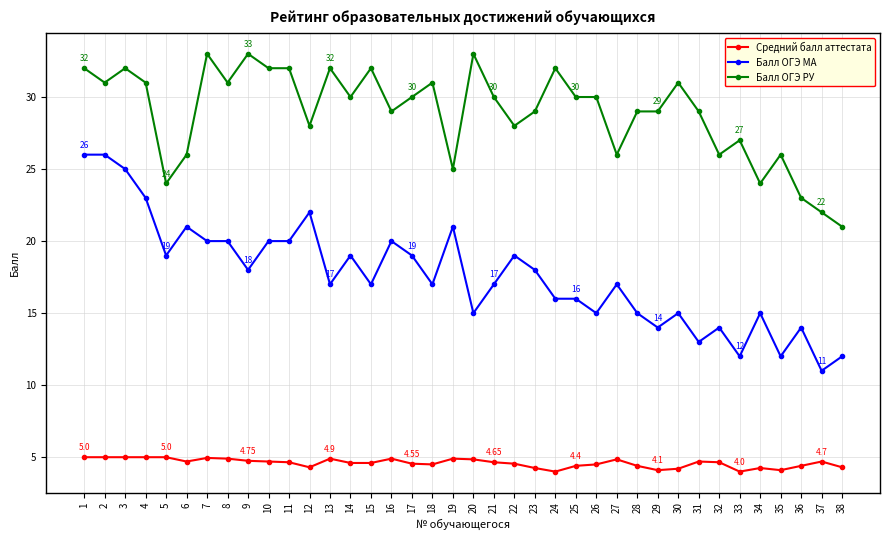

True or false: Балл ОГЭ РУ has a value of 9.6 at 37.

False